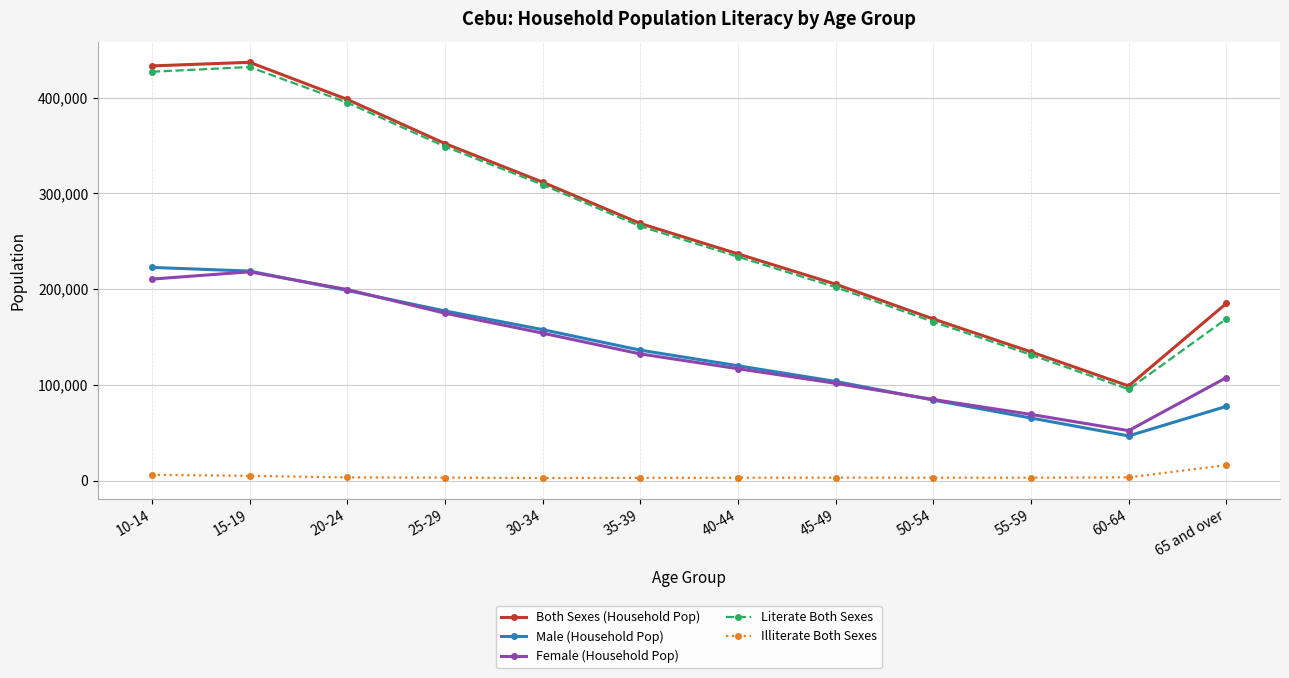

What is the spread (max minus min) of values at 20-24?

394718